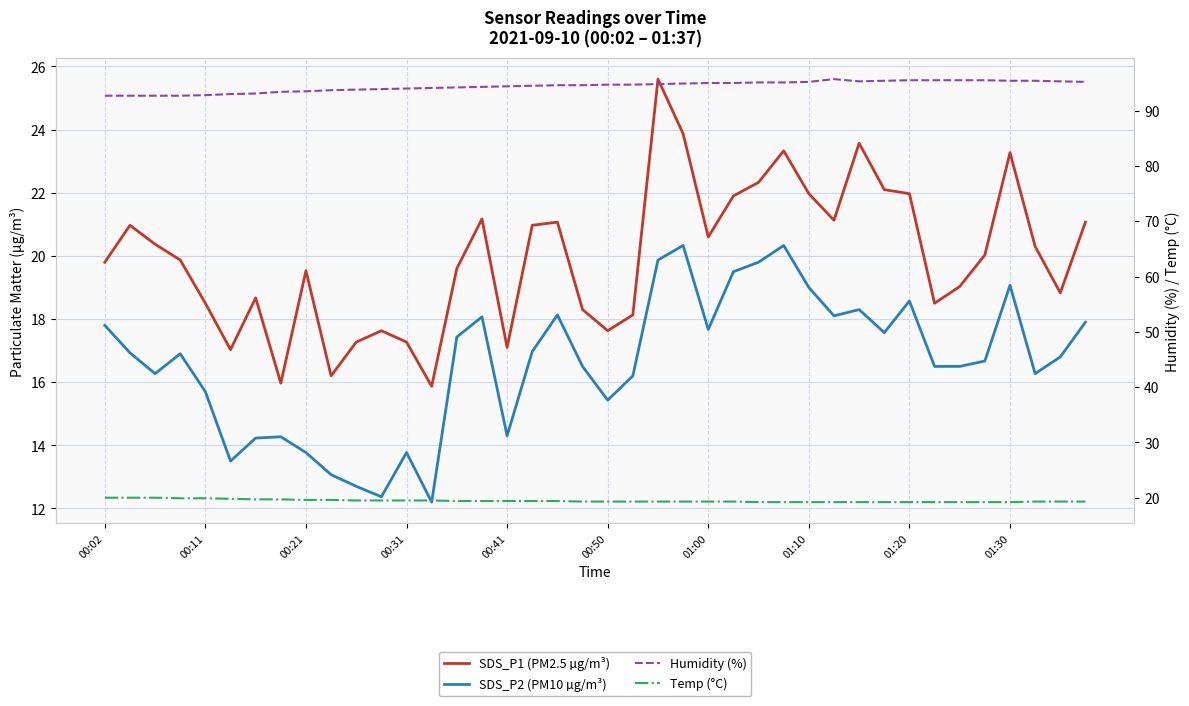

What are all the series names shown in the legend?

SDS_P1 (PM2.5 µg/m³), SDS_P2 (PM10 µg/m³), Humidity (%), Temp (°C)